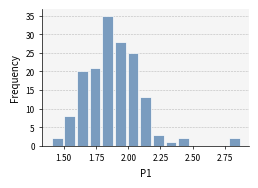

Read against the x-axis, roughly where is the centre of the tallest bar?

1.85